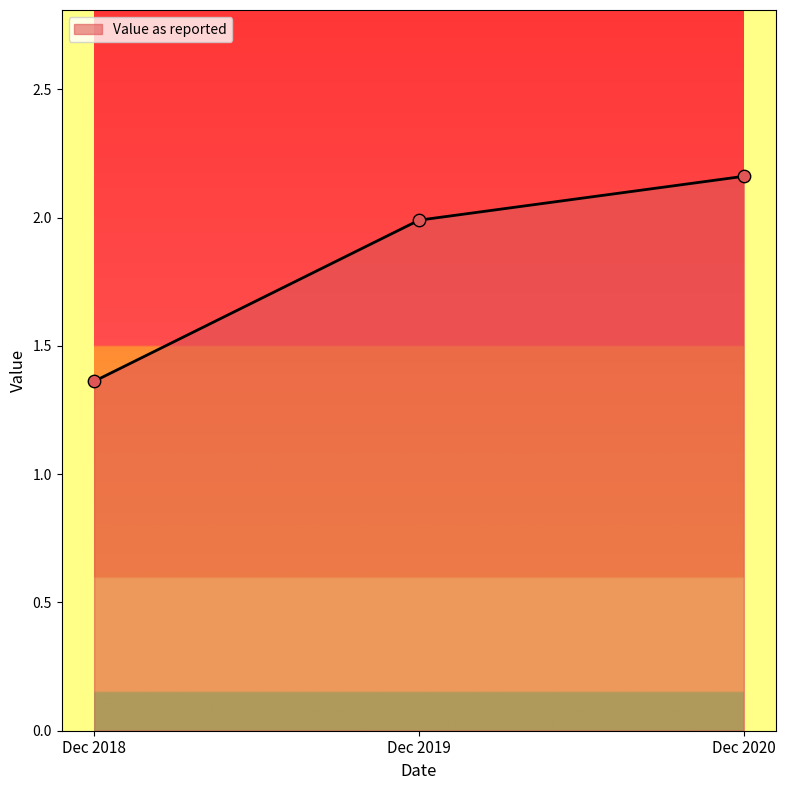

Between Dec 2020 and Dec 2019, which is larger?

Dec 2020